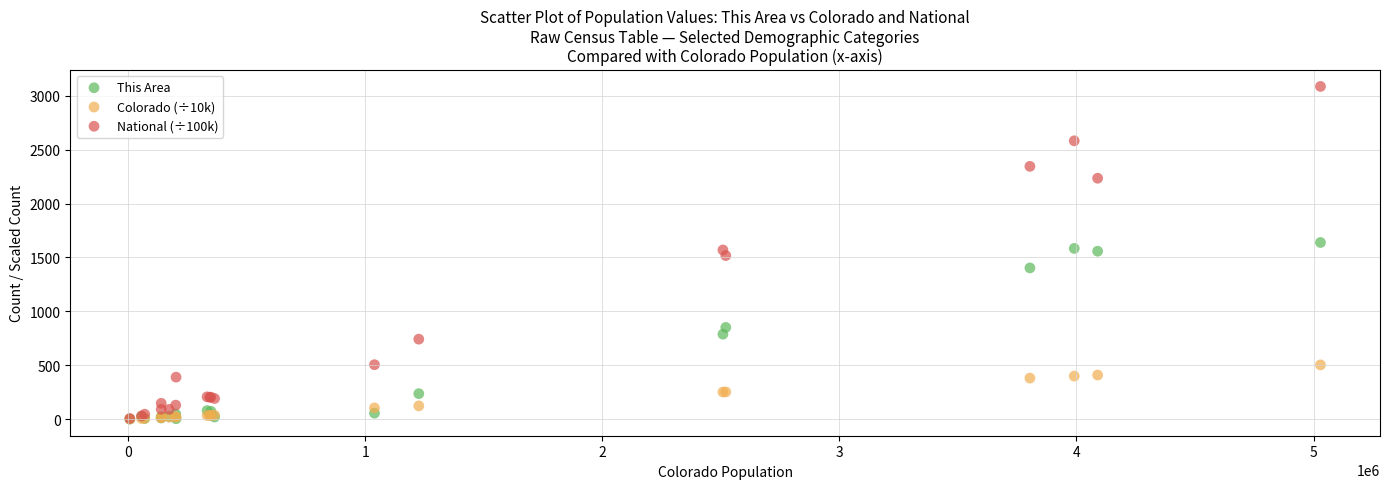

Which series has the largest Y range (max minus min)?

National (÷100k)